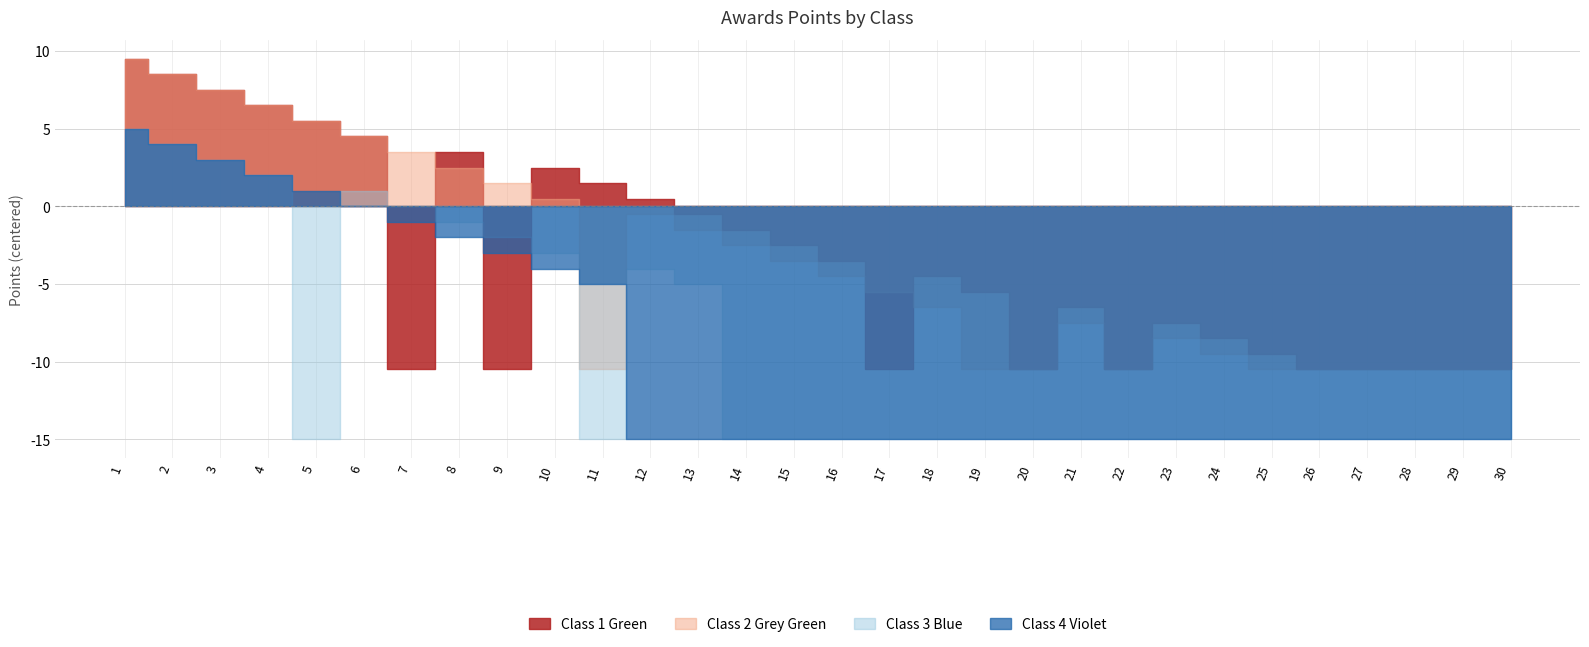

What is the difference between the Class 2 Grey Green values at 14 and 26?

8